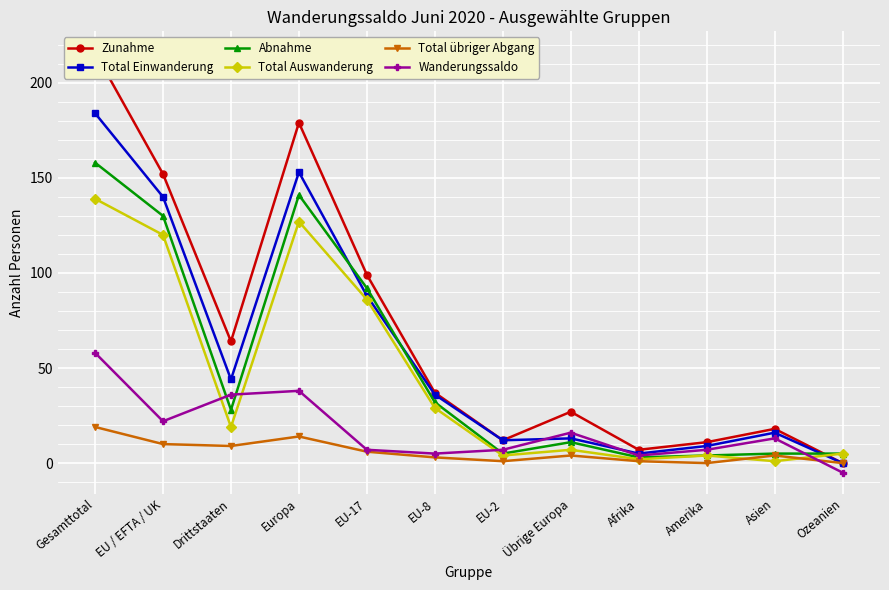

At which label does Total Einwanderung reach its peak?

Gesamttotal